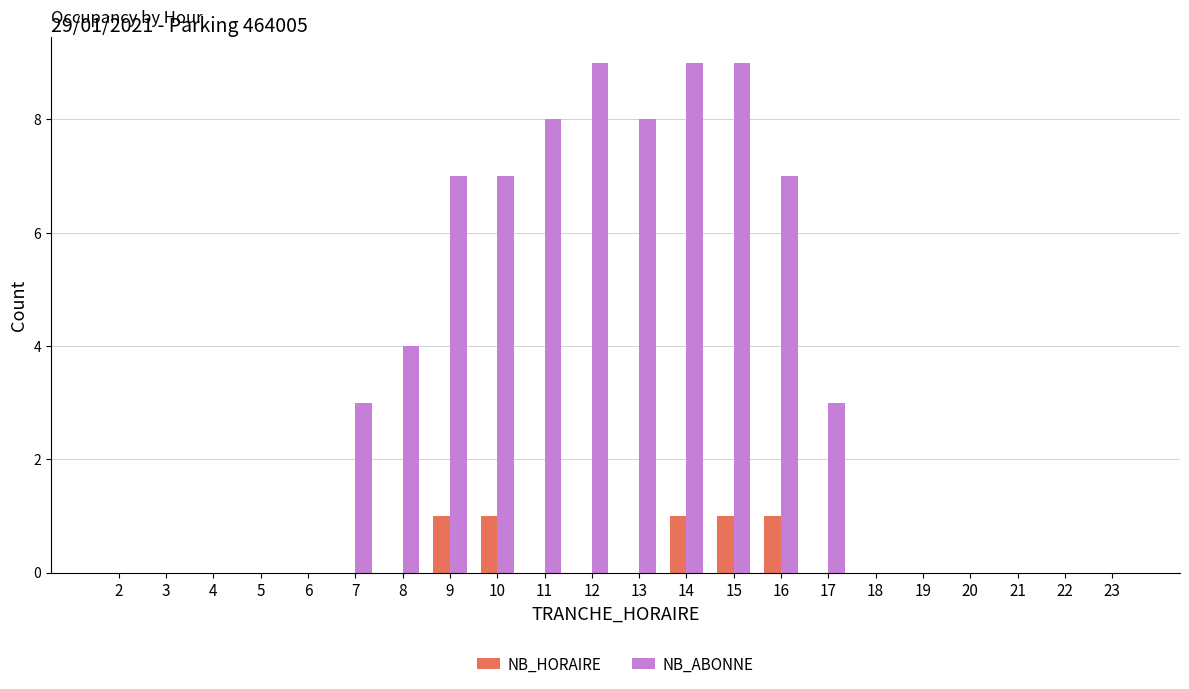

Is it true that NB_HORAIRE equals 0 at 3?

True